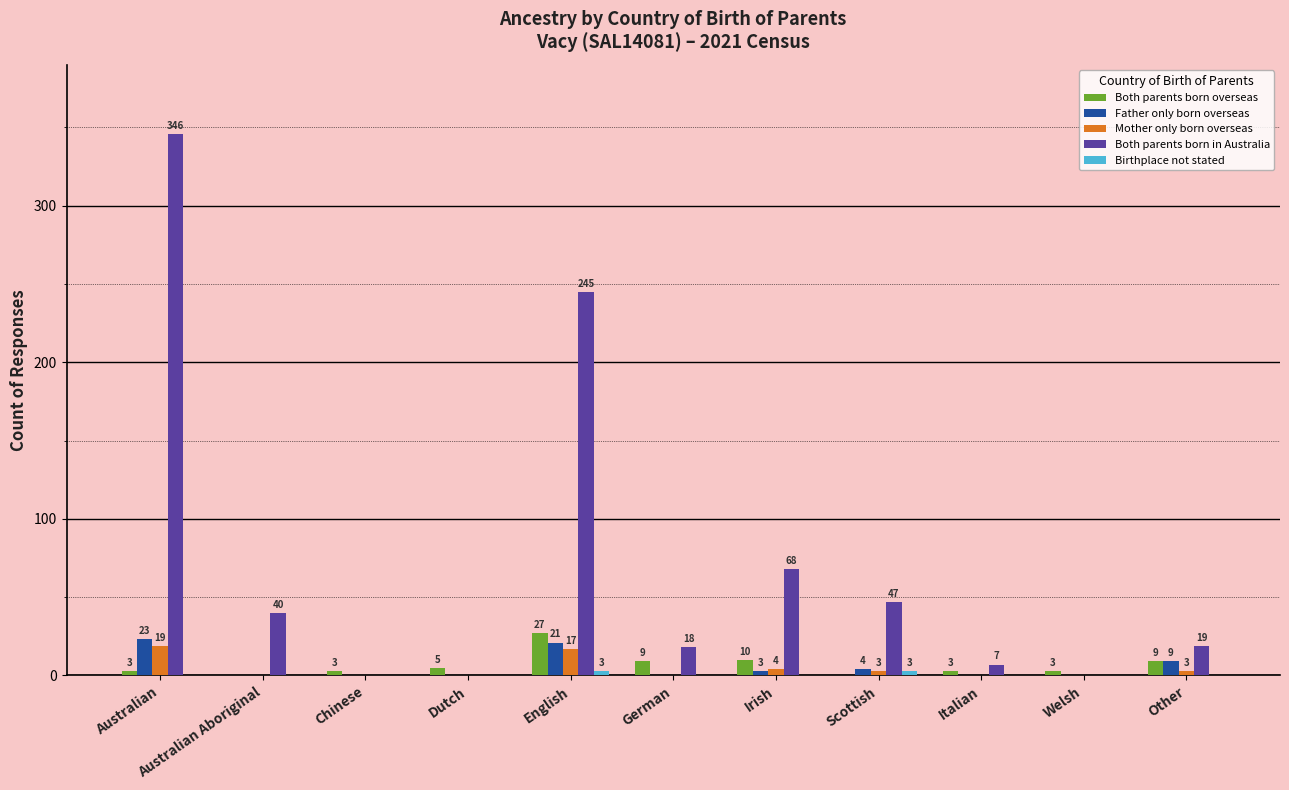

Between German and Italian, which series saw the biggest shift?

Both parents born in Australia